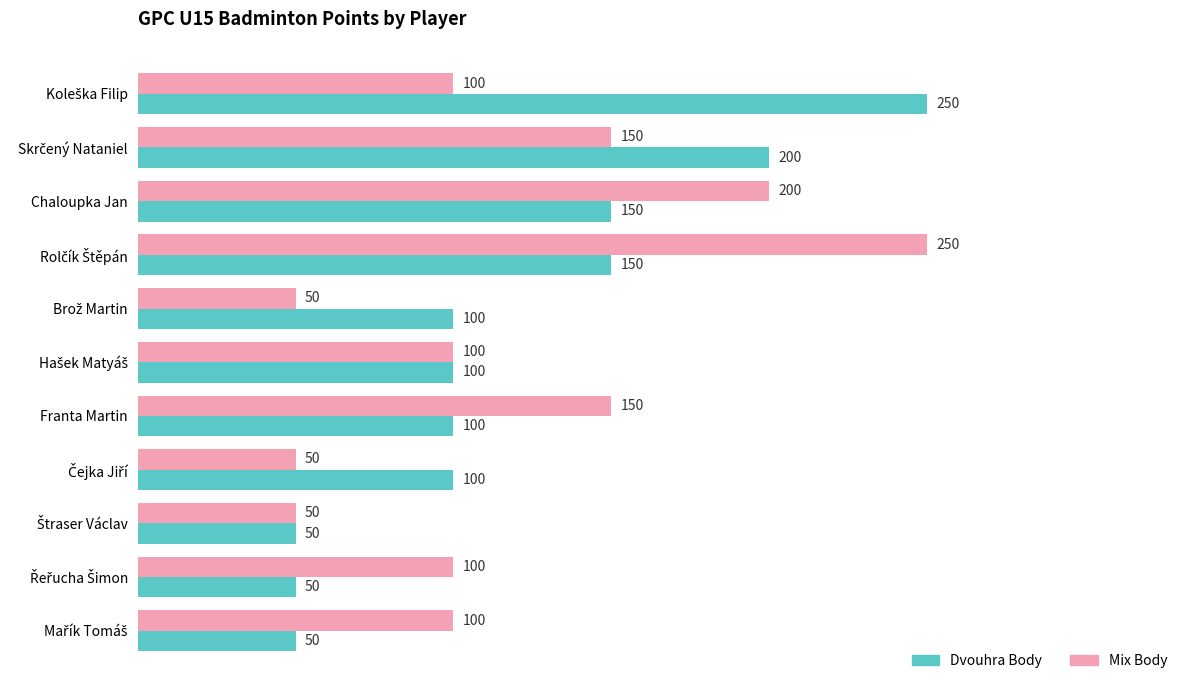

What is the difference between the second highest and second lowest values in the Mix Body series?

150